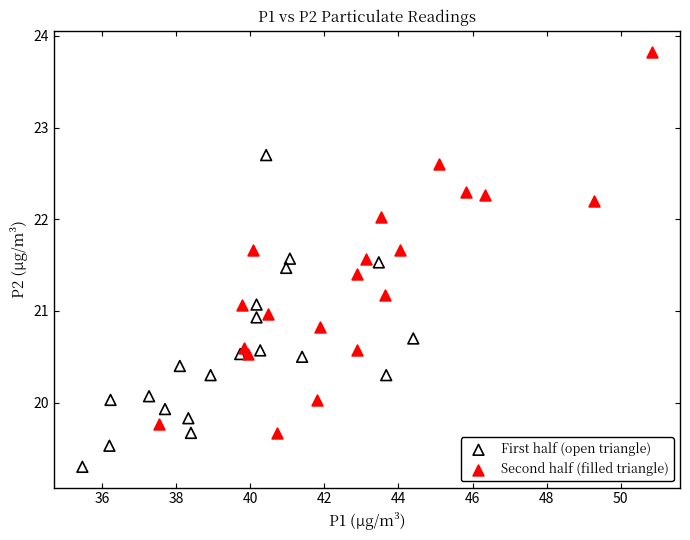

Which series contains the highest Y value?

Second half (filled triangle)